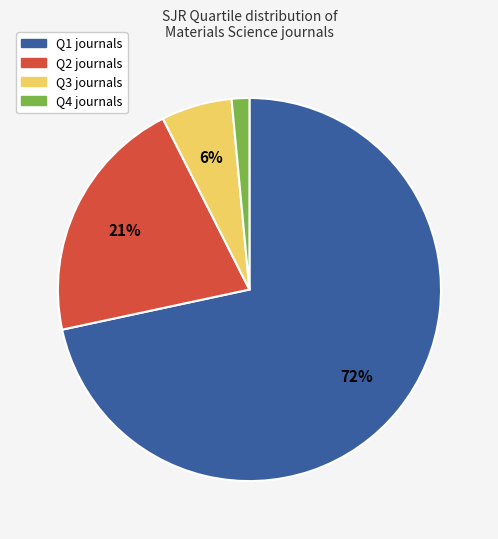

Is there any slice that represents more than half of the pie?

Yes